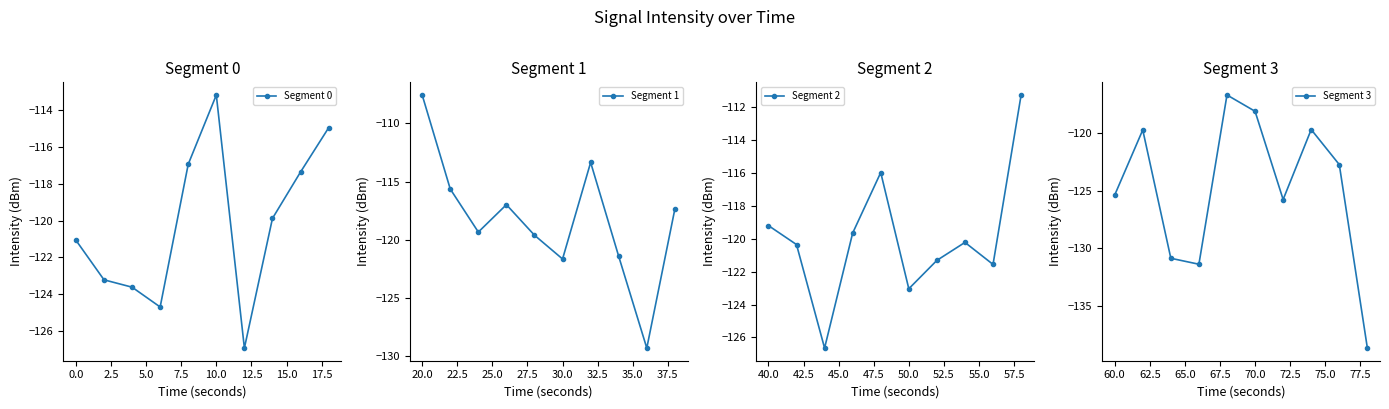

What is the maximum value for Segment 0?

-113.2